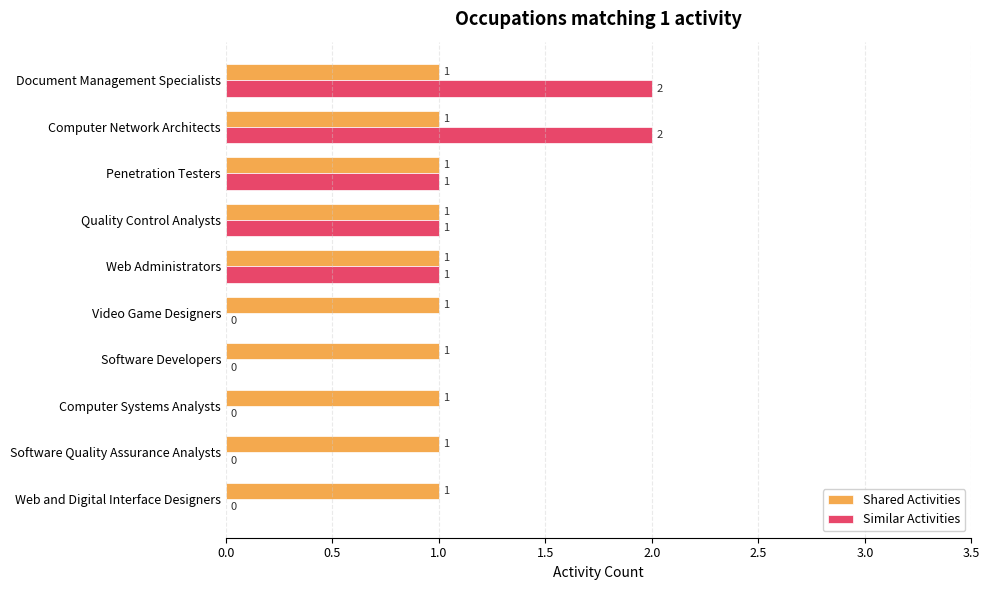

Is the value of Similar Activities at Web and Digital Interface Designers greater than the value of Shared Activities at Software Quality Assurance Analysts?

No